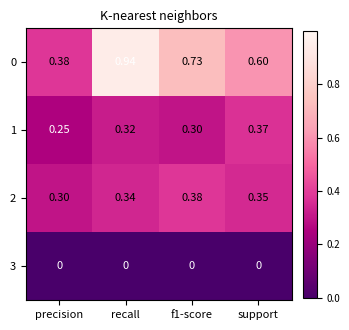

At which category is the sum across all series the highest?

recall